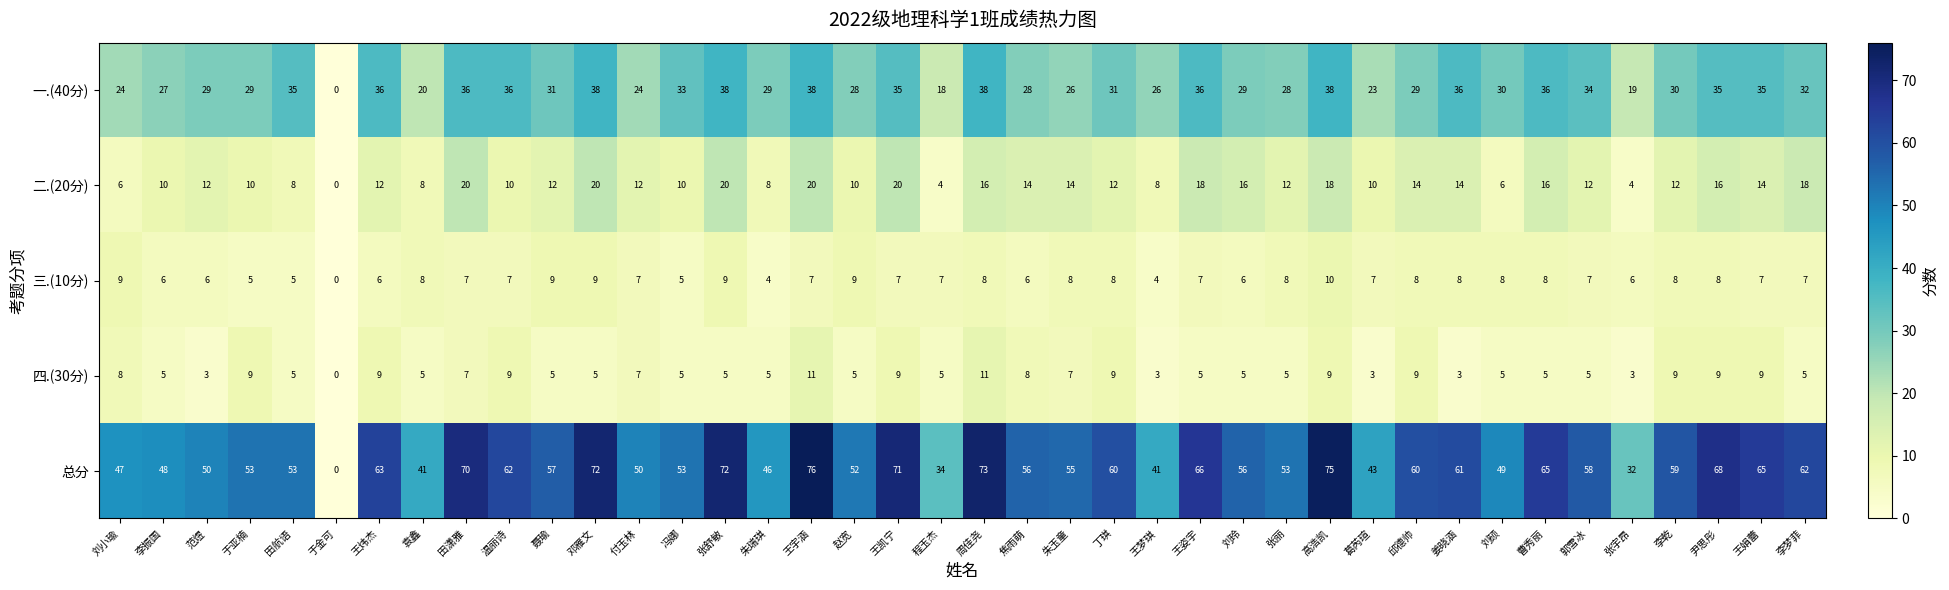

What is the sum of the 总分 values at 葛芮瑄 and 尹思彤?

111